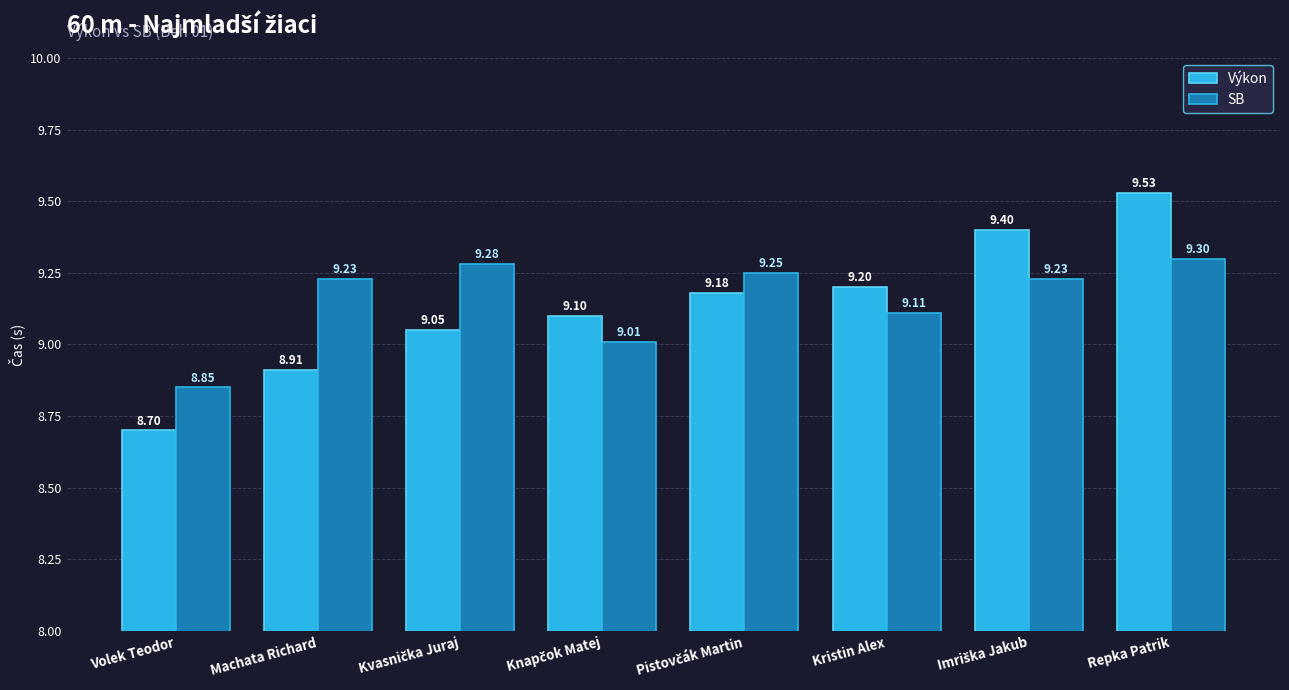

Which series has the largest range (max minus min)?

Výkon